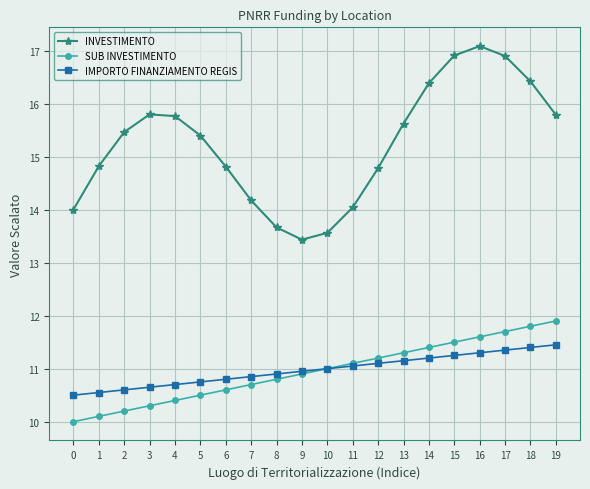

In INVESTIMENTO, how many points are higher than both neighbors (excluding endpoints)?

2